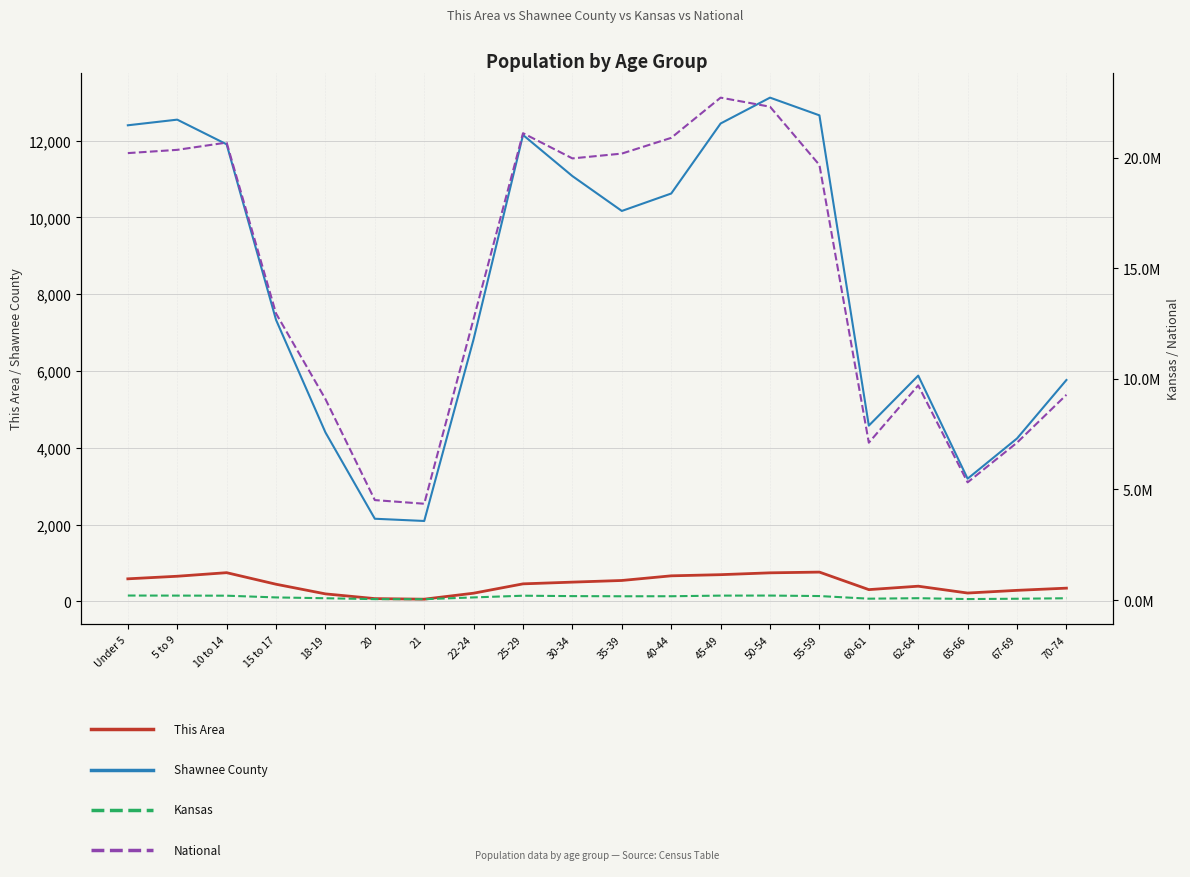

At how many categories does at least one series exceed 1860739?

20